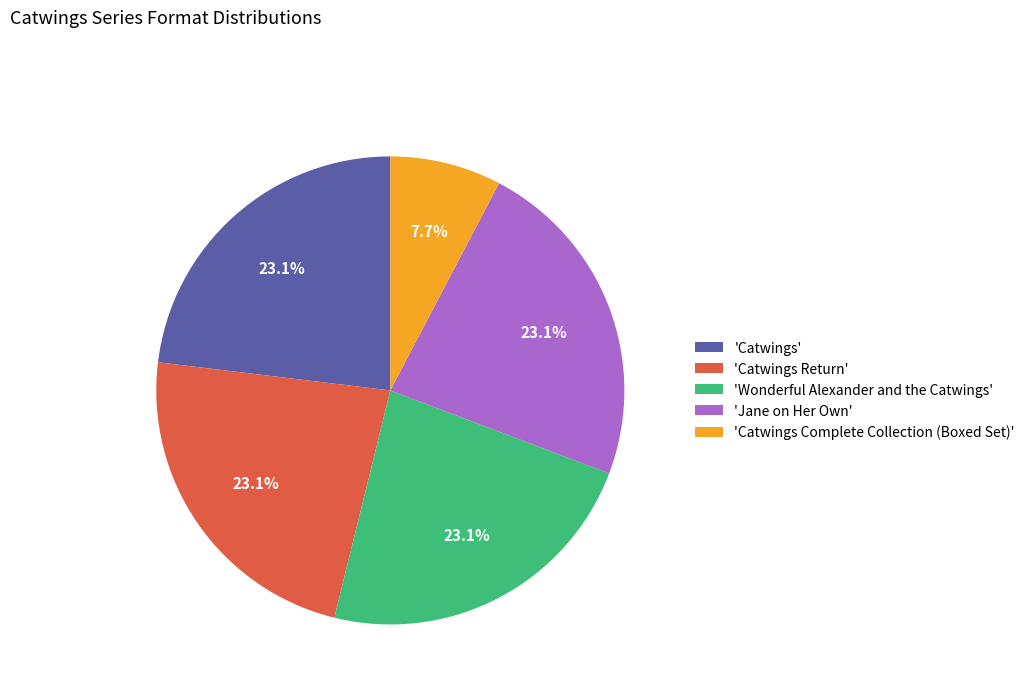

Is there a majority slice in this chart?

No